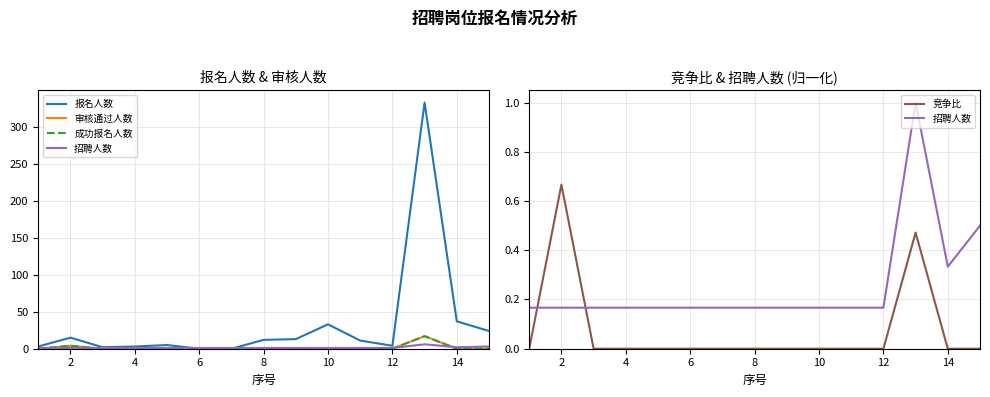

Rank the series at 10 from lowest to highest value.

审核通过人数, 成功报名人数, 竞争比, 招聘人数, 报名人数